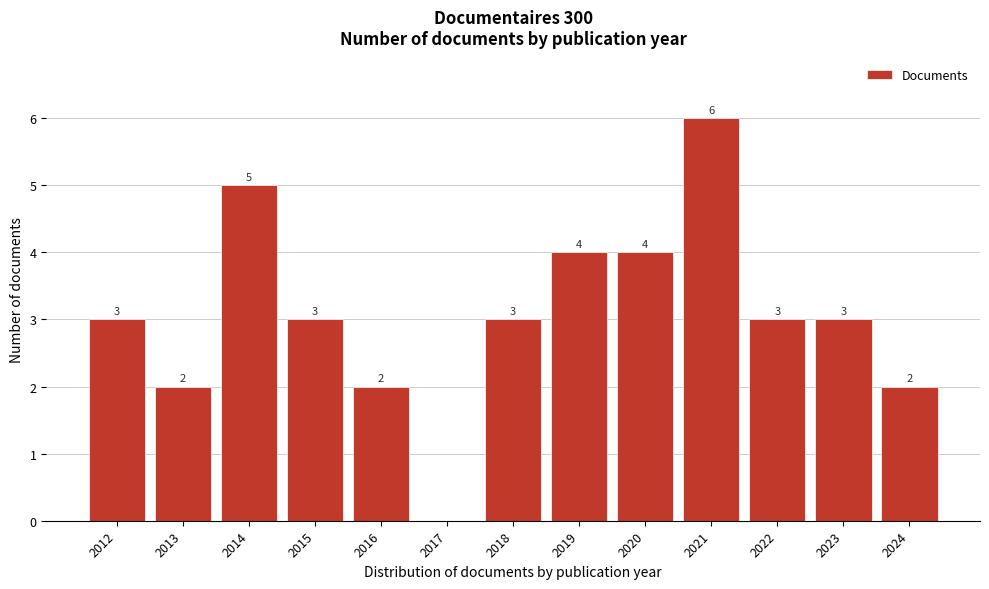

Reading left to right, transcribe all the data shown in this chart.

2012=3	2013=2	2014=5	2015=3	2016=2	2017=0	2018=3	2019=4	2020=4	2021=6	2022=3	2023=3	2024=2